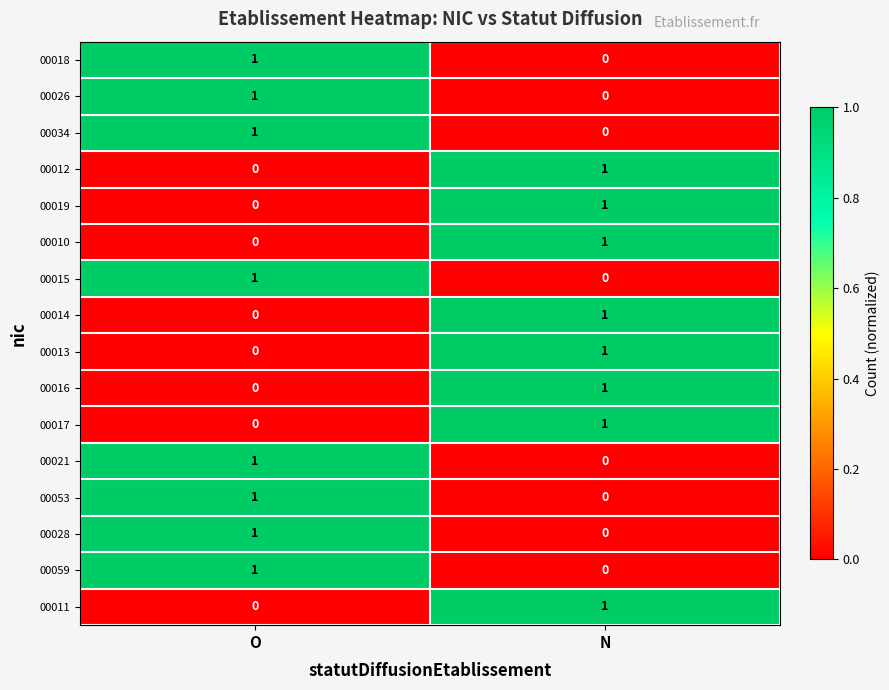

At how many categories does at least one series exceed 0?

2